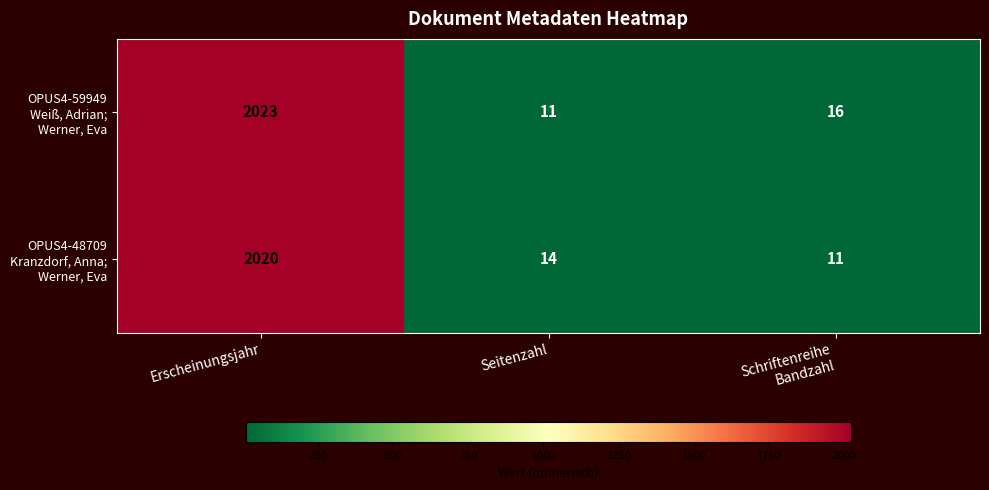

What is the total value across all series at Seitenzahl?

25